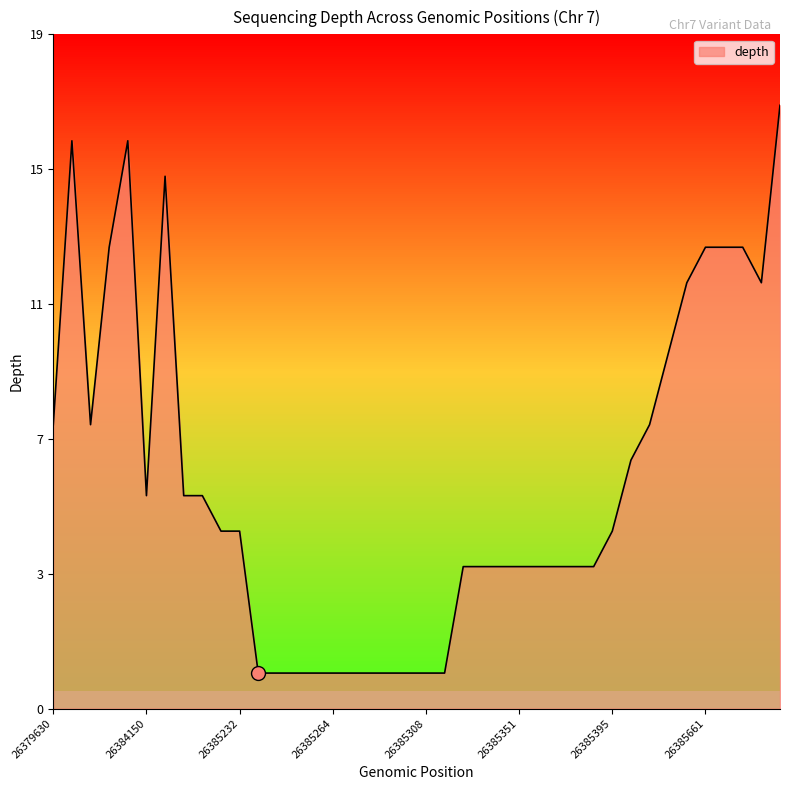

How many points are lower than both their immediate neighbors (excluding endpoints)?

3